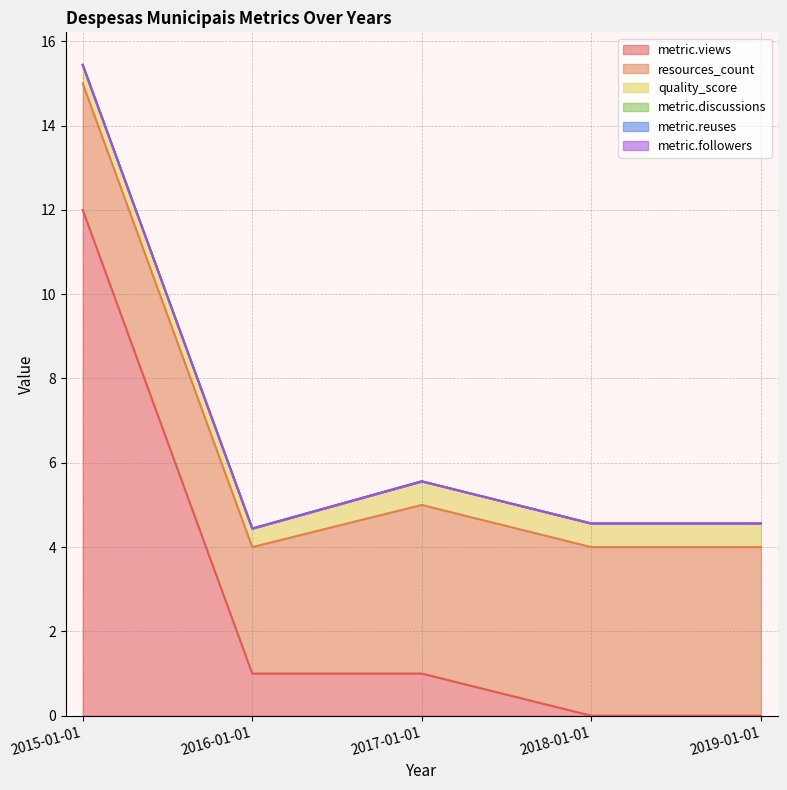

Is it true that metric.views equals 5.9 at 2019-01-01?

False